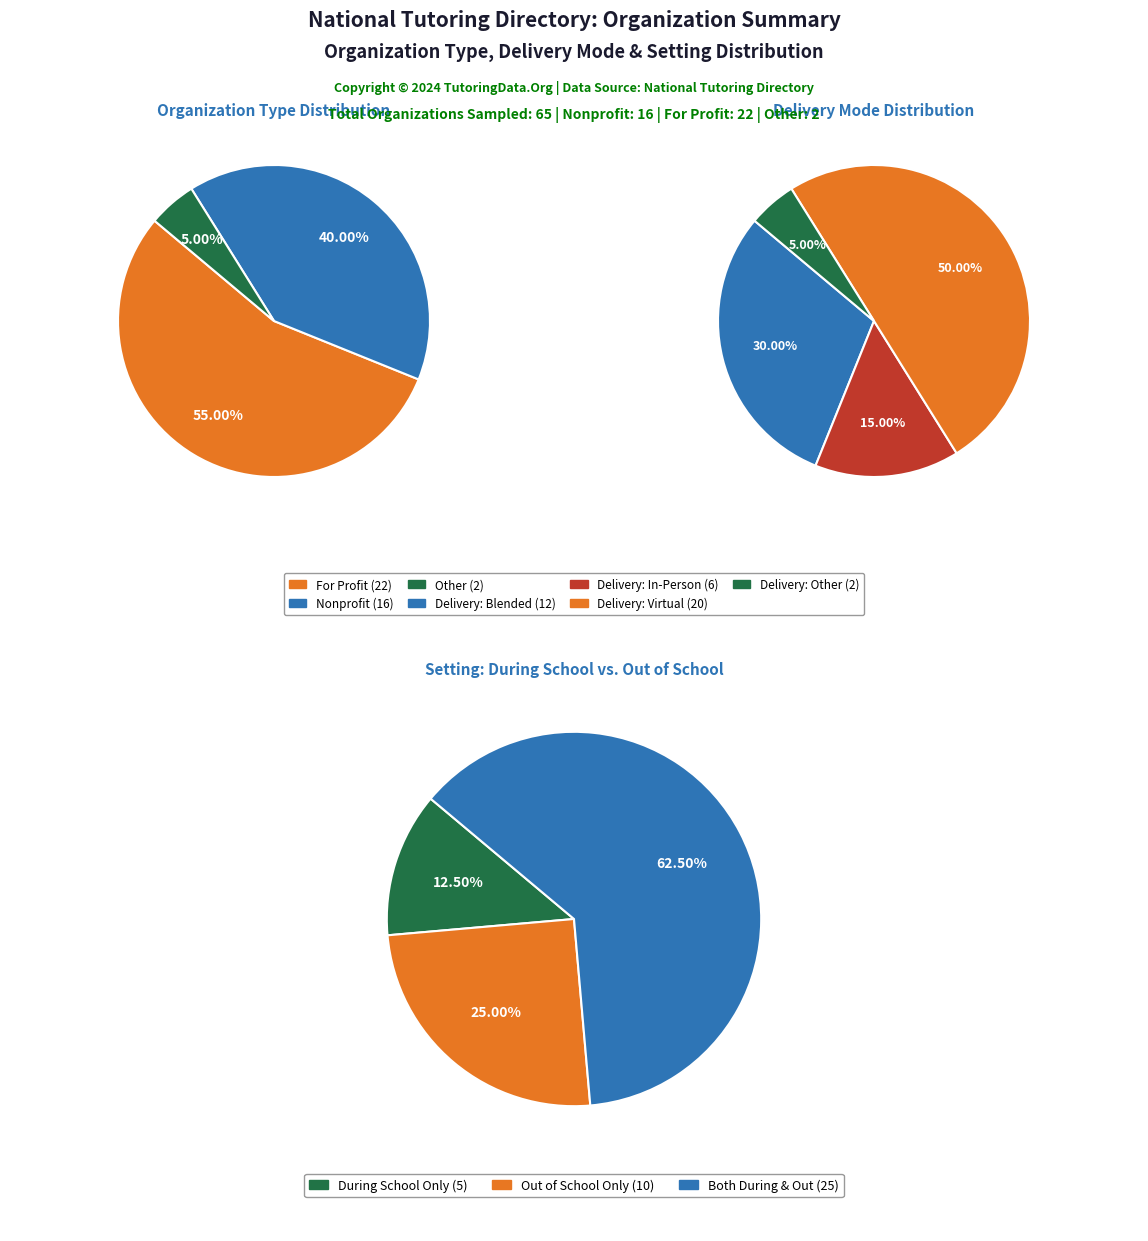

What is the change in value from Nonprofit to Other?

-14